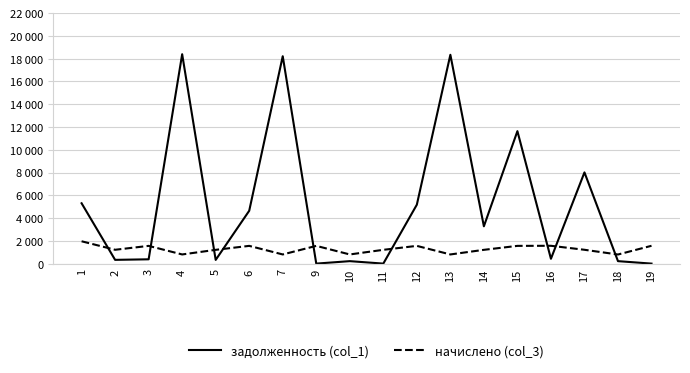

What is the difference between the maximum and minimum values in the начислено (col_3) series?

1161.6